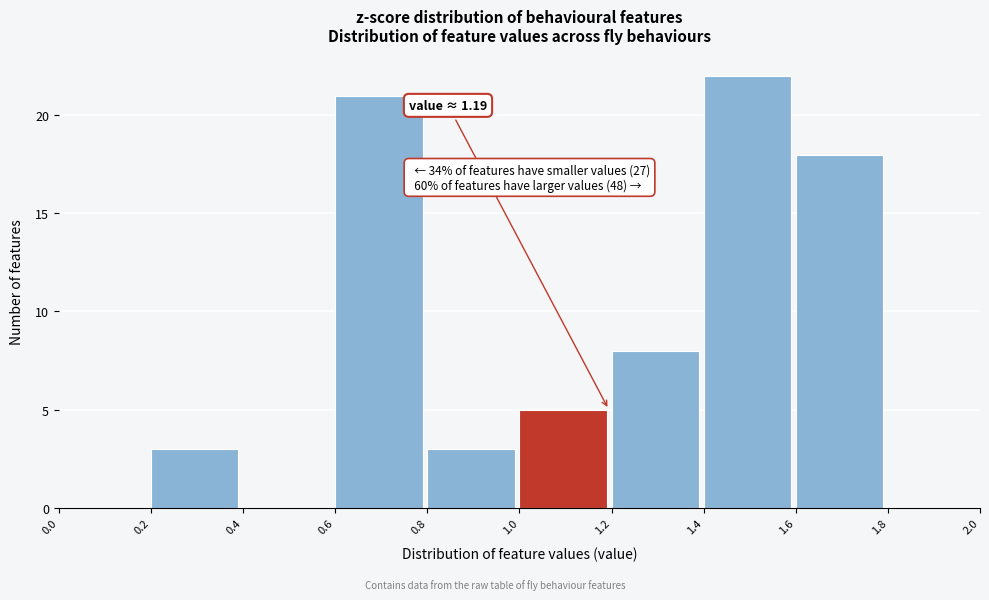

Which range on the x-axis has the tallest bar?

1.4 to 1.6